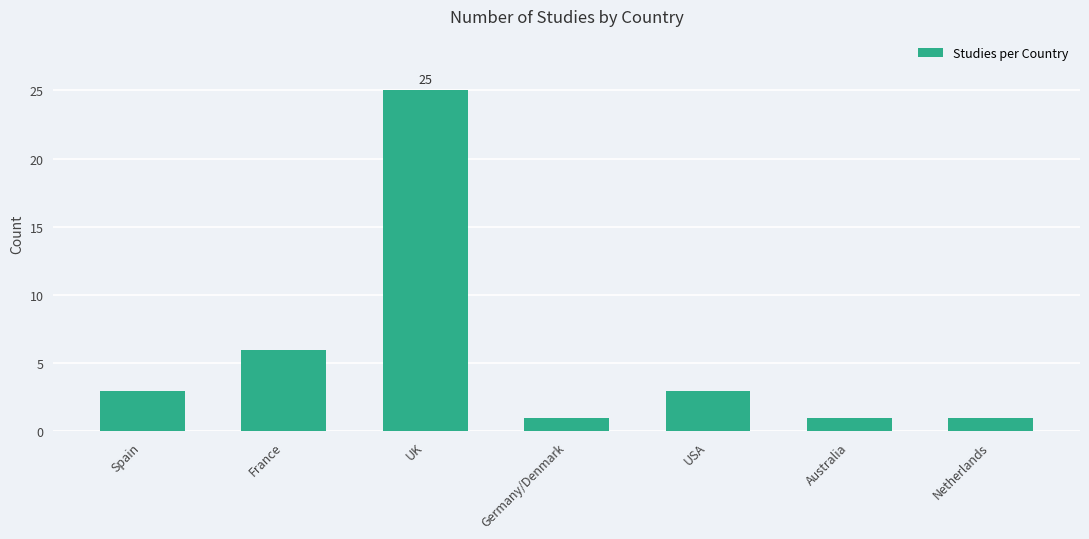

The chart shows a value of 3 at Spain. True or false?

True